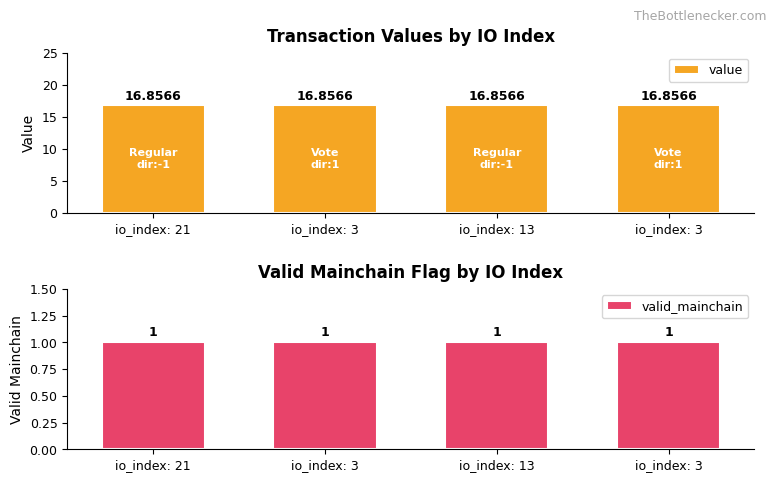

At how many categories does at least one series exceed 16?

4